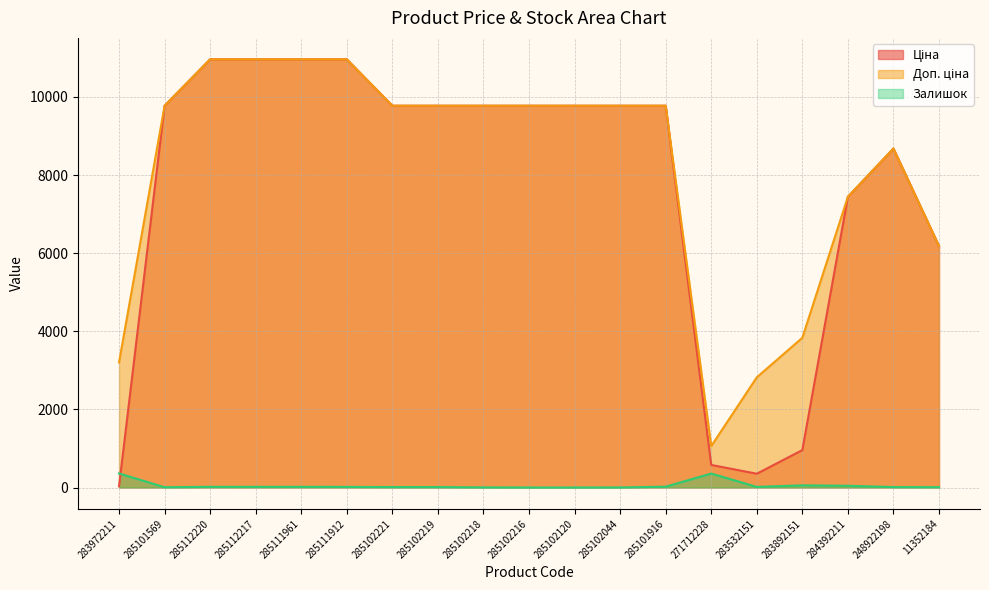

Between which two adjacent categories do Ціна and Залишок first intersect?

283972211 and 285101569